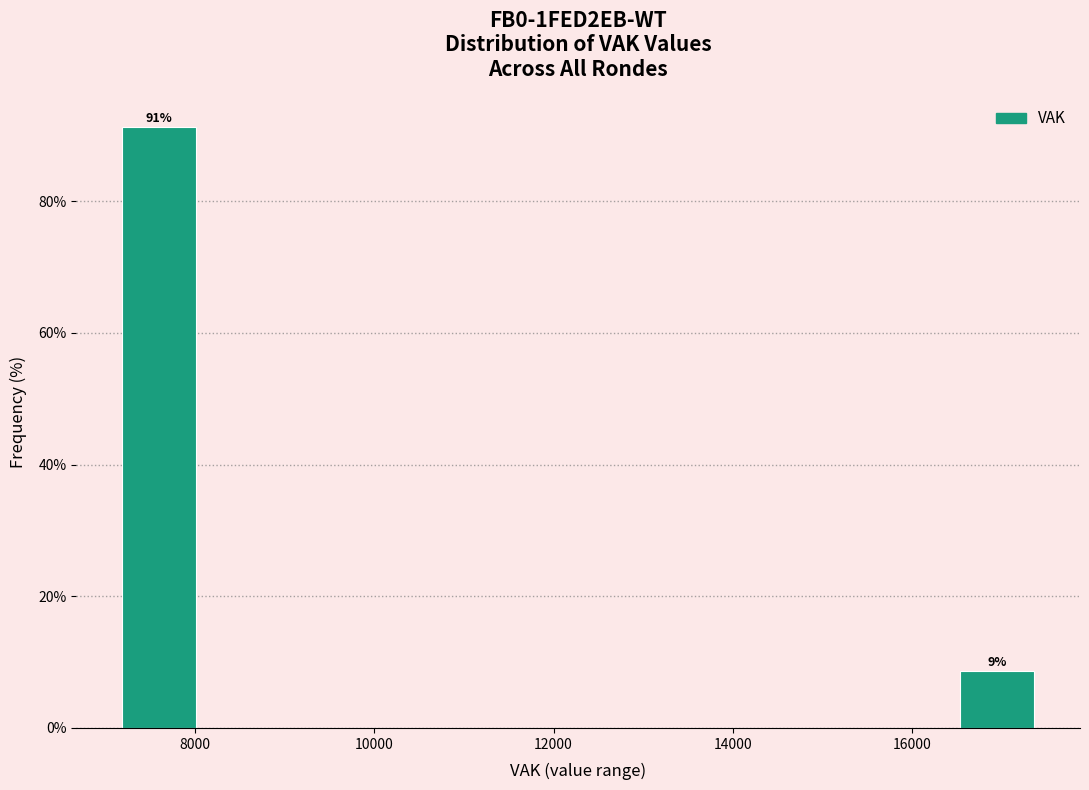

Which range on the x-axis has the tallest bar?

7000 to 8200